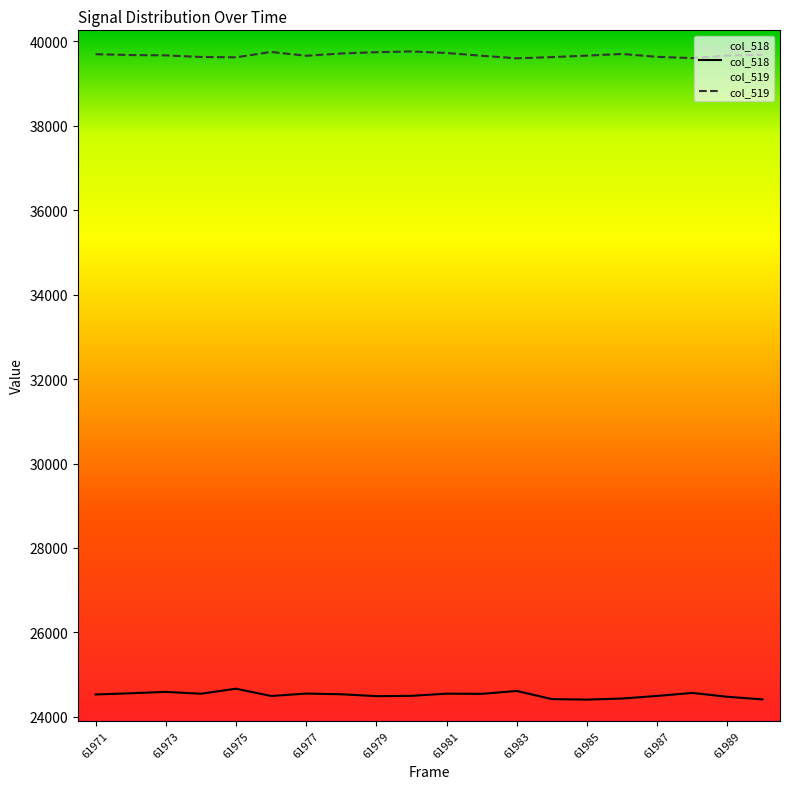

What is the value of the col_519 point at the 12th from the left?

39655